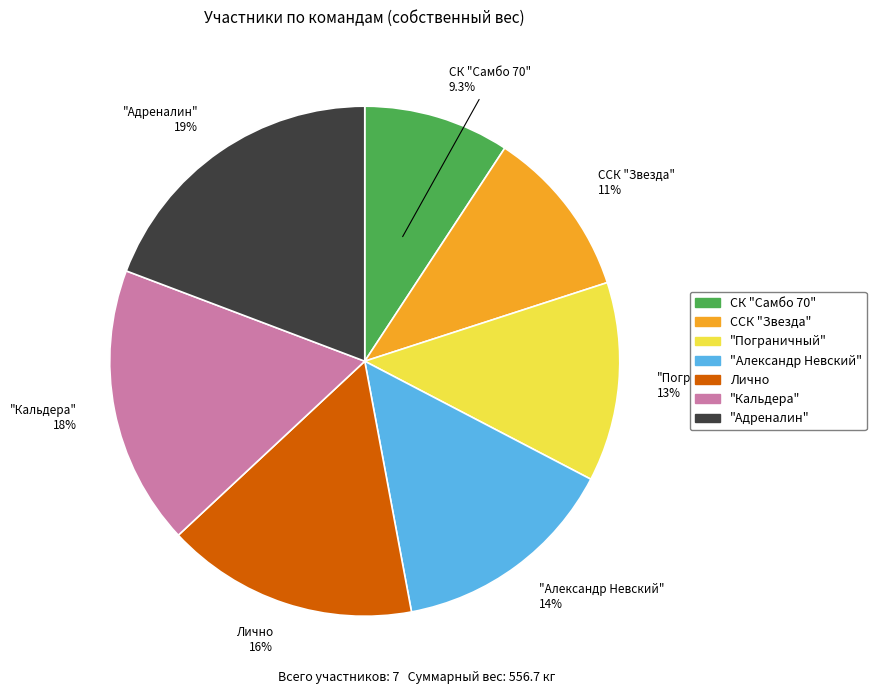

The СК "Самбо 70" slice represents 9% of the pie. True or false?

True